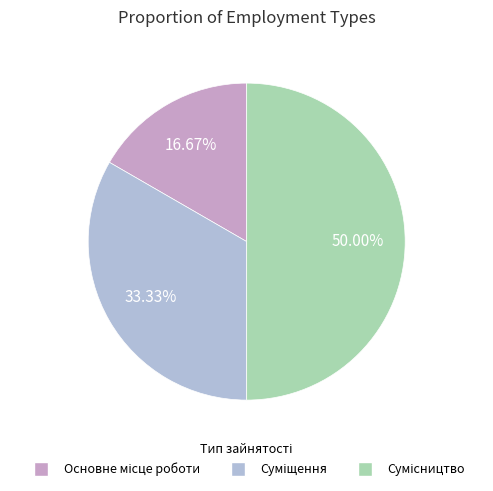

Rank the categories by value from highest to lowest.

Сумісництво, Суміщення, Основне місце роботи